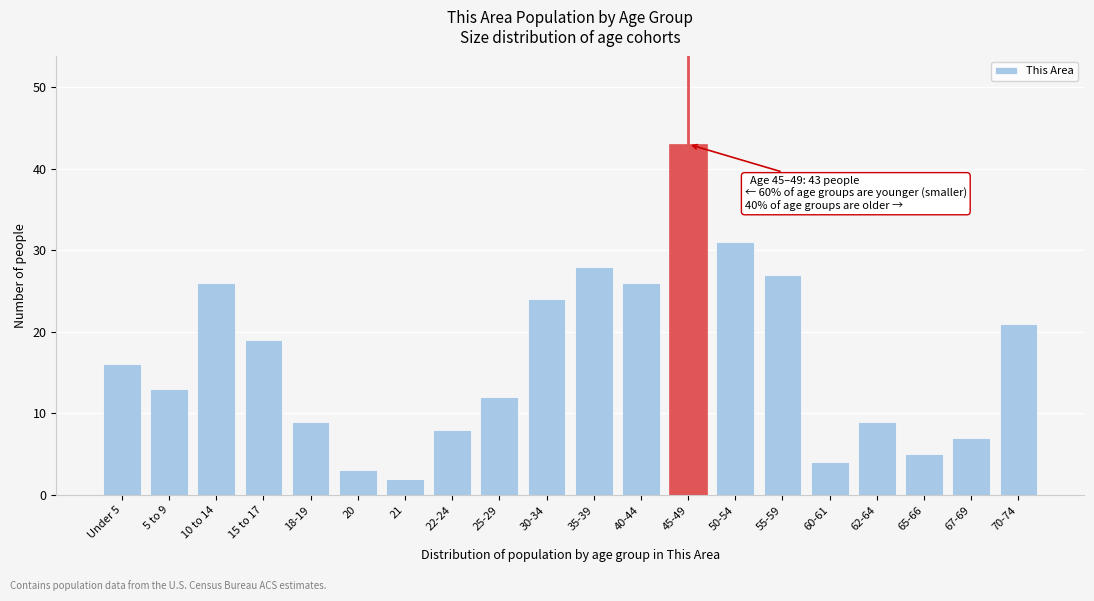

Reading left to right, transcribe all the data shown in this chart.

16	13	26	19	9	3	2	8	12	24	28	26	43	31	27	4	9	5	7	21